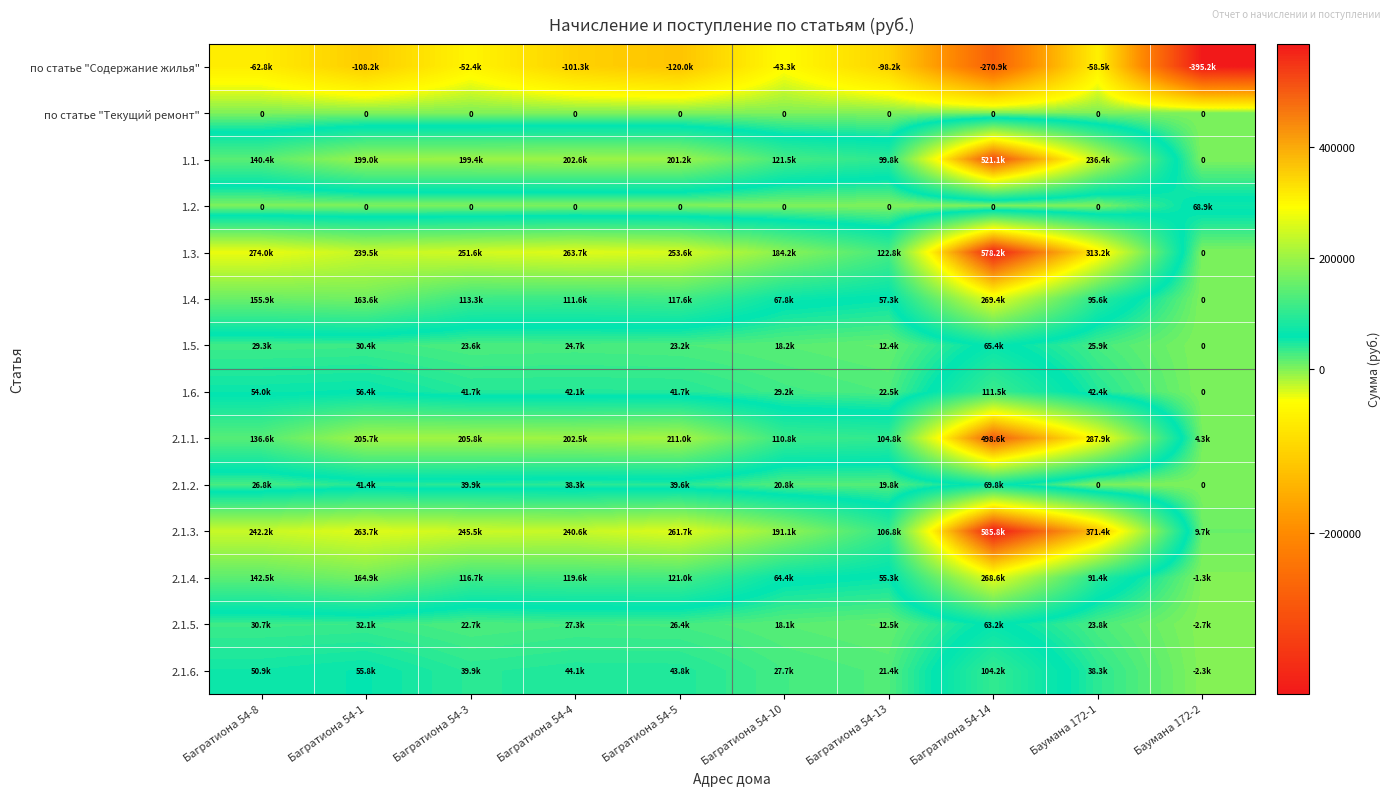

Rank the series at Багратиона 54-13 from highest to lowest value.

1.3., 2.1.3., 2.1.1., 1.1., 1.4., 2.1.4., 1.6., 2.1.6., 2.1.2., 2.1.5., 1.5., по статье "Текущий ремонт", 1.2., по статье "Содержание жилья"